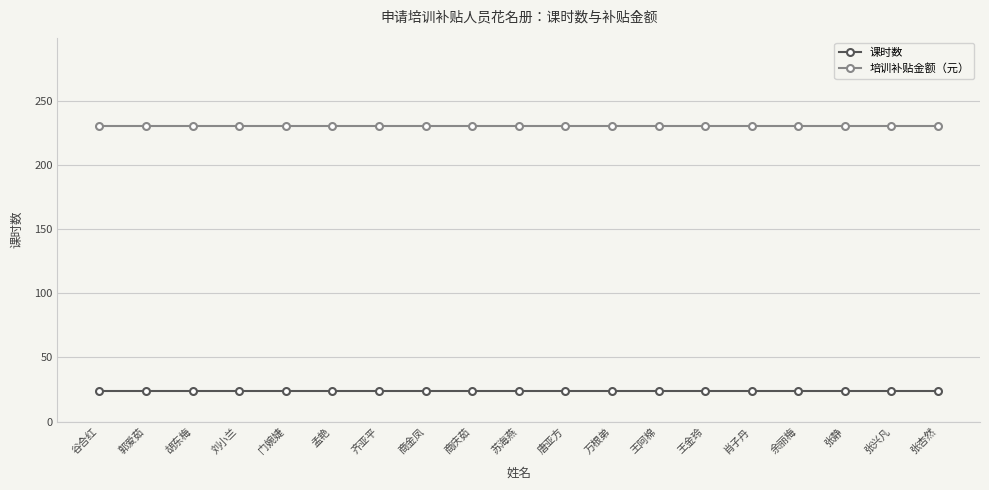

What is the approximate value of 培训补贴金额（元） at 郭爱茹?

230